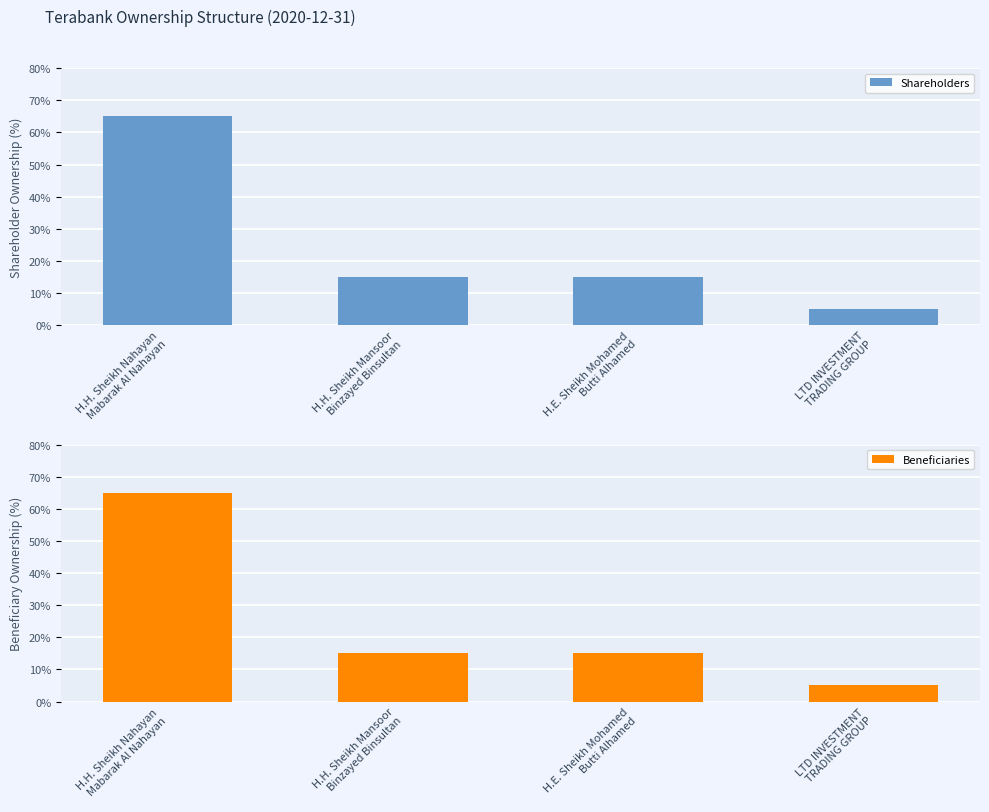

What is the average value of the Beneficiaries series?

0.2